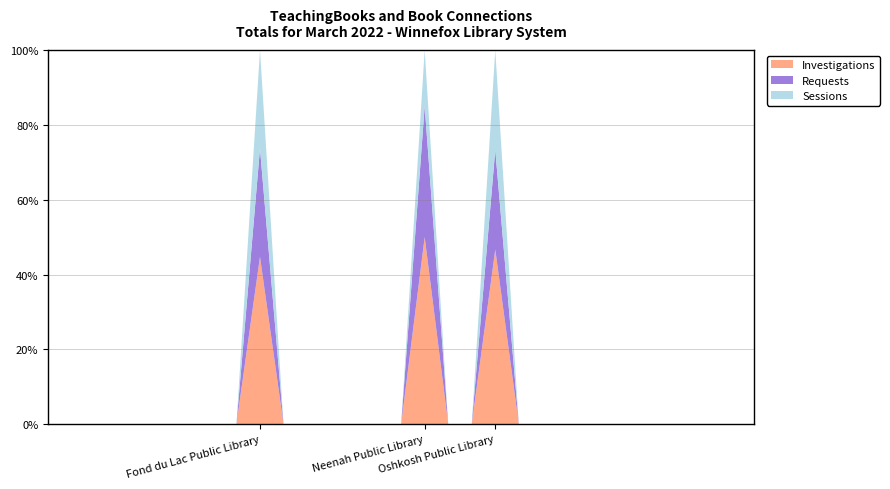

Reading left to right, list all the values displayed in this chart.

Investigations: 0	0	0	0	0	0	0	0	0	17	0	0	0	0	0	0	10	0	0	14	0	0	0	0	0	0	0	0	0	0	0
Requests: 0	0	0	0	0	0	0	0	0	11	0	0	0	0	0	0	7	0	0	8	0	0	0	0	0	0	0	0	0	0	0
Sessions: 0	0	0	0	0	0	0	0	0	10	0	0	0	0	0	0	3	0	0	8	0	0	0	0	0	0	0	0	0	0	0